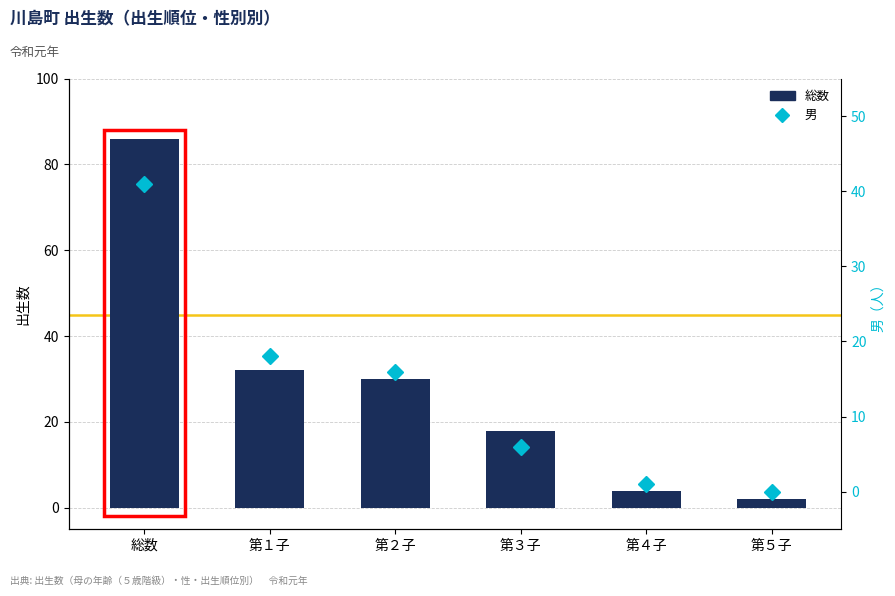

What is the difference between the second highest and second lowest values in the 男 series?

17